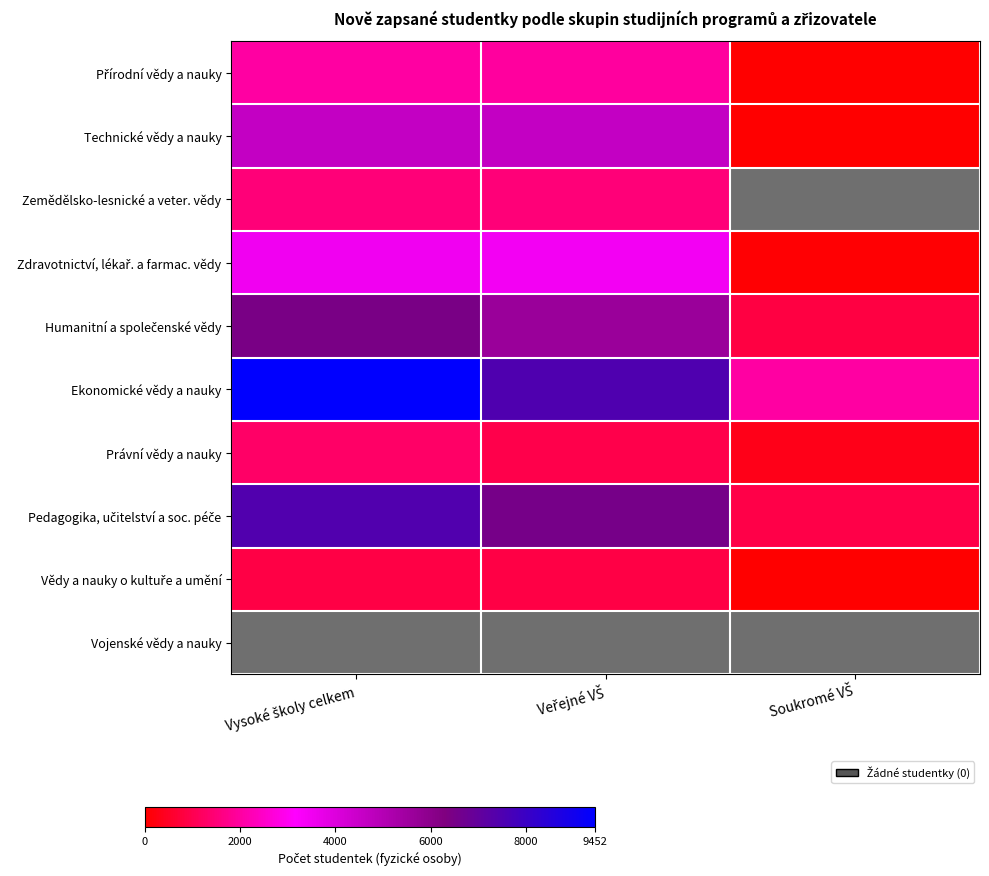

What is the highest value of the Zemědělsko-lesnické a veter. vědy series?

1502